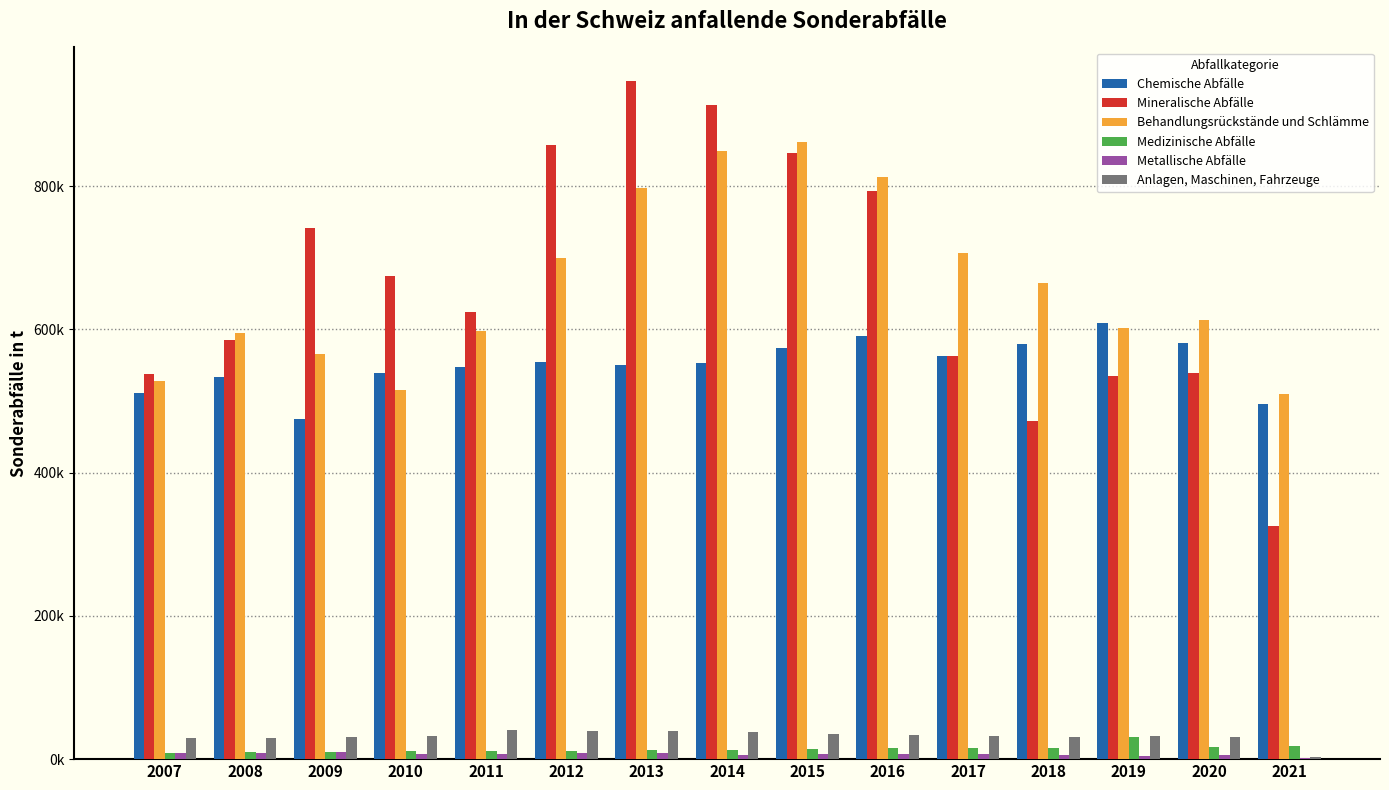

Which category has the lowest value across all series?

2021